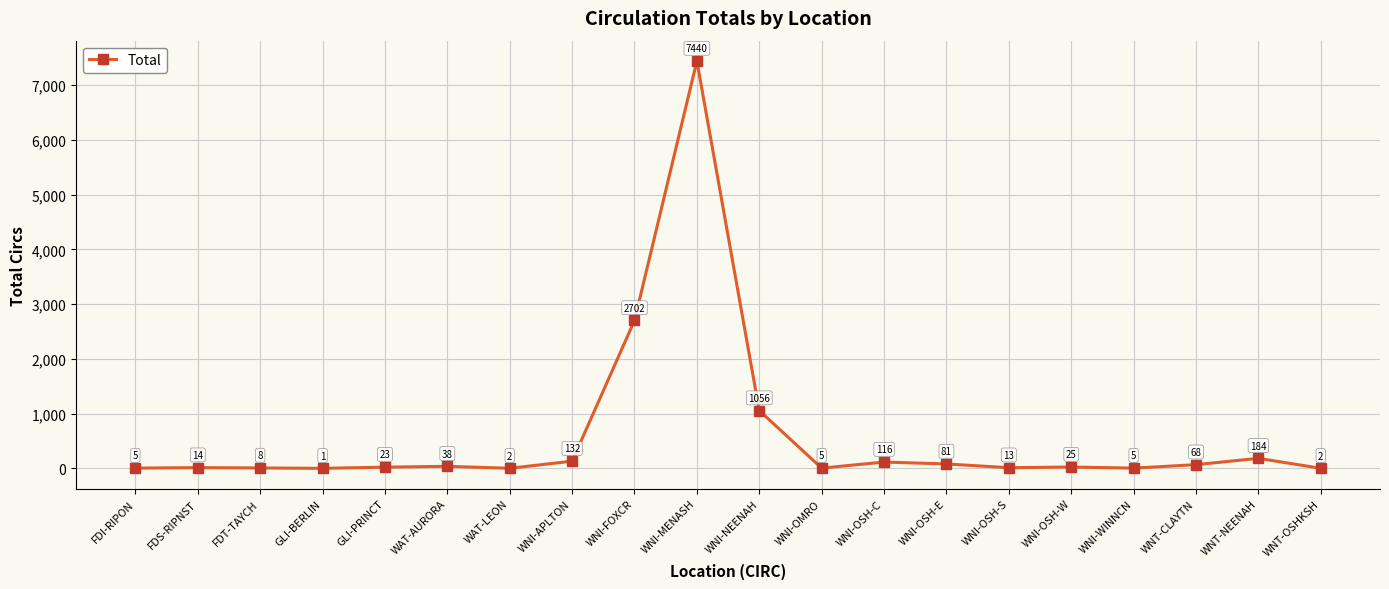

What is the ratio of the value at WNI-NEENAH to the value at WNI-OMRO?

211.2